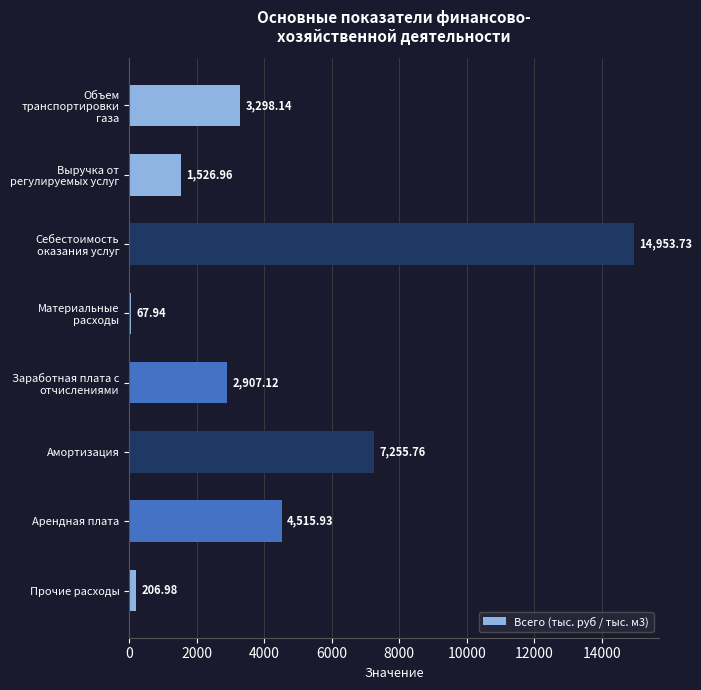

At which category does the chart reach its minimum across all series?

Материальные расходы